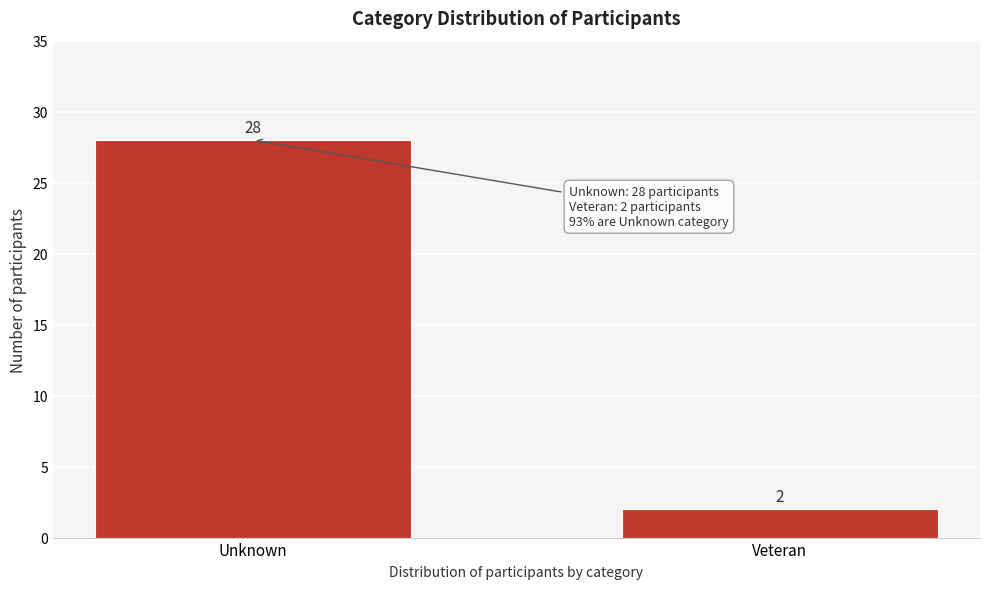

Reading right to left, list all the values displayed in this chart.

2	28